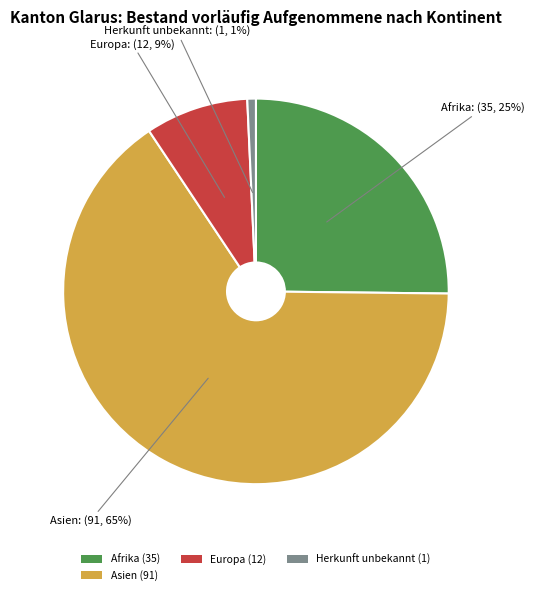

Which slice represents more than half of the pie?

Asien (91)